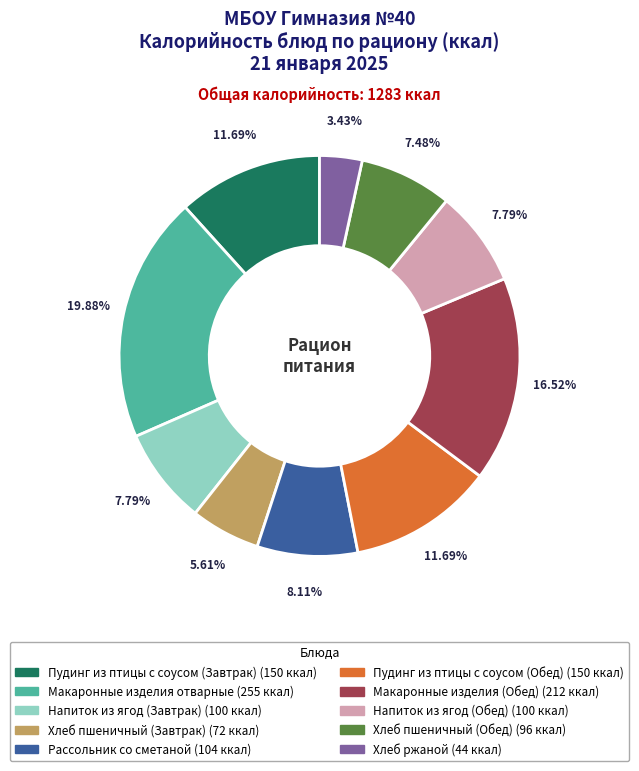

Which slice is the largest?

Макаронные изделия отварные